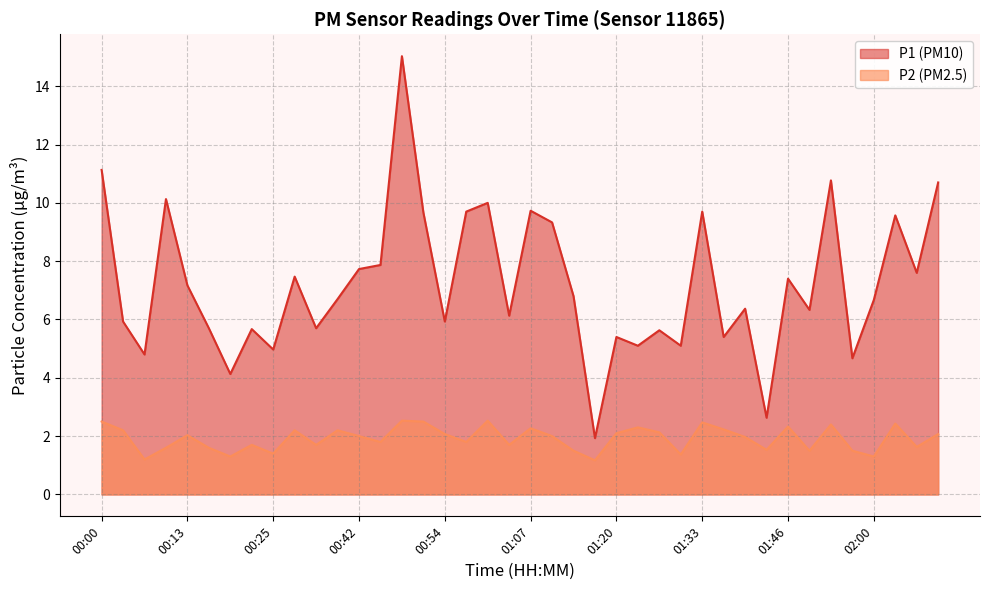

At which category is the sum across all series the highest?

00:48